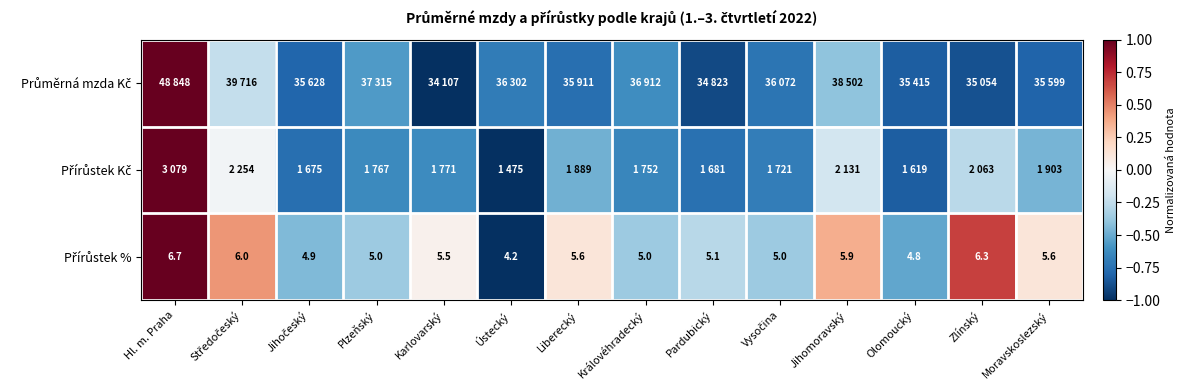

Where is Přírůstek Kč nearest to the value 0?

Středočeský